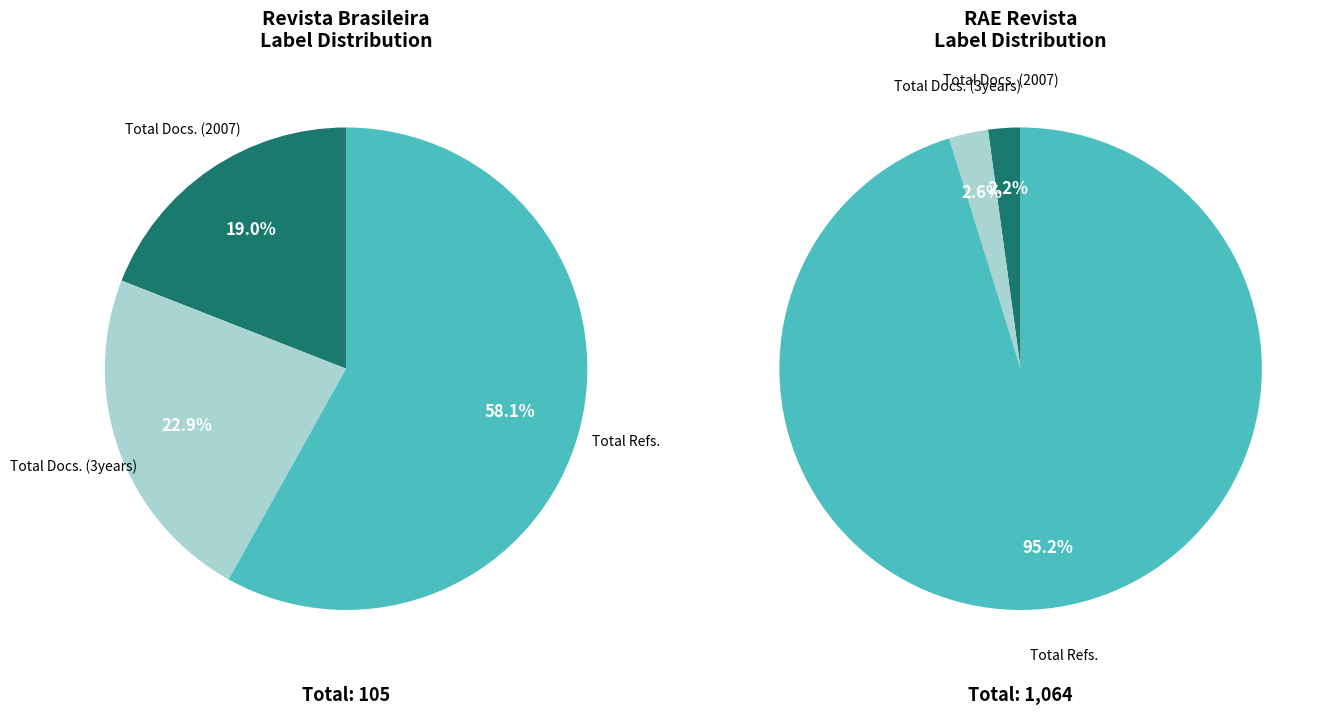

Between RAE Revista de Administracao de Empresas and Revista Brasileira de Gestao de Negocios, which is larger?

RAE Revista de Administracao de Empresas